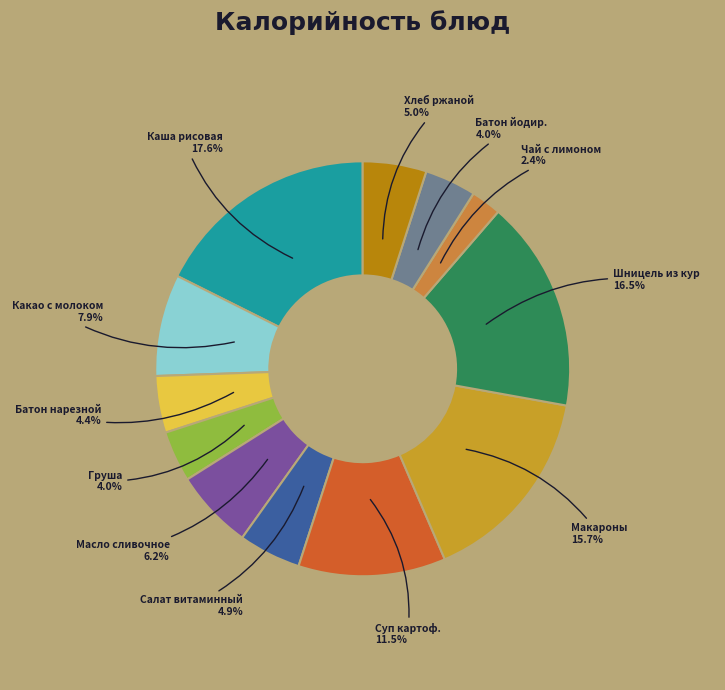

How many slices are in this pie chart?

12